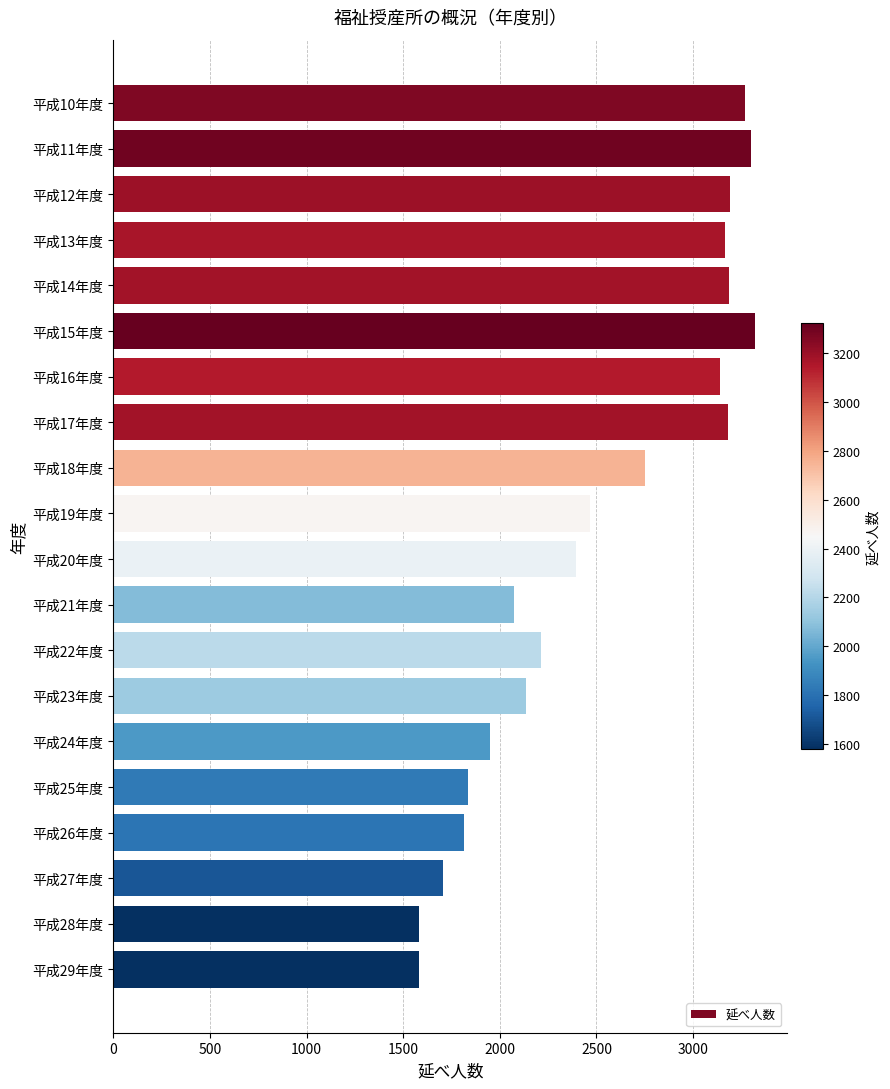

The value at 平成17年度 is 1902. True or false?

False